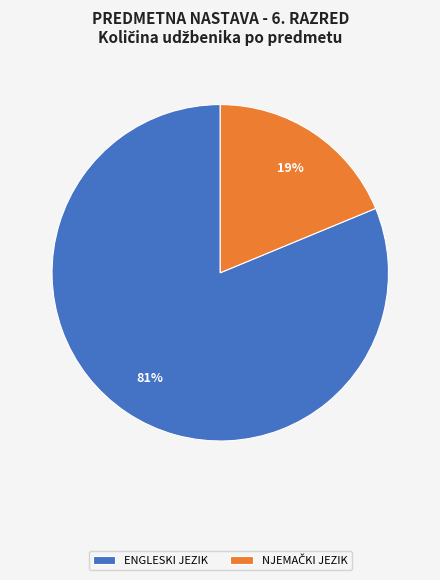

Which slice represents more than half of the pie?

ENGLESKI JEZIK